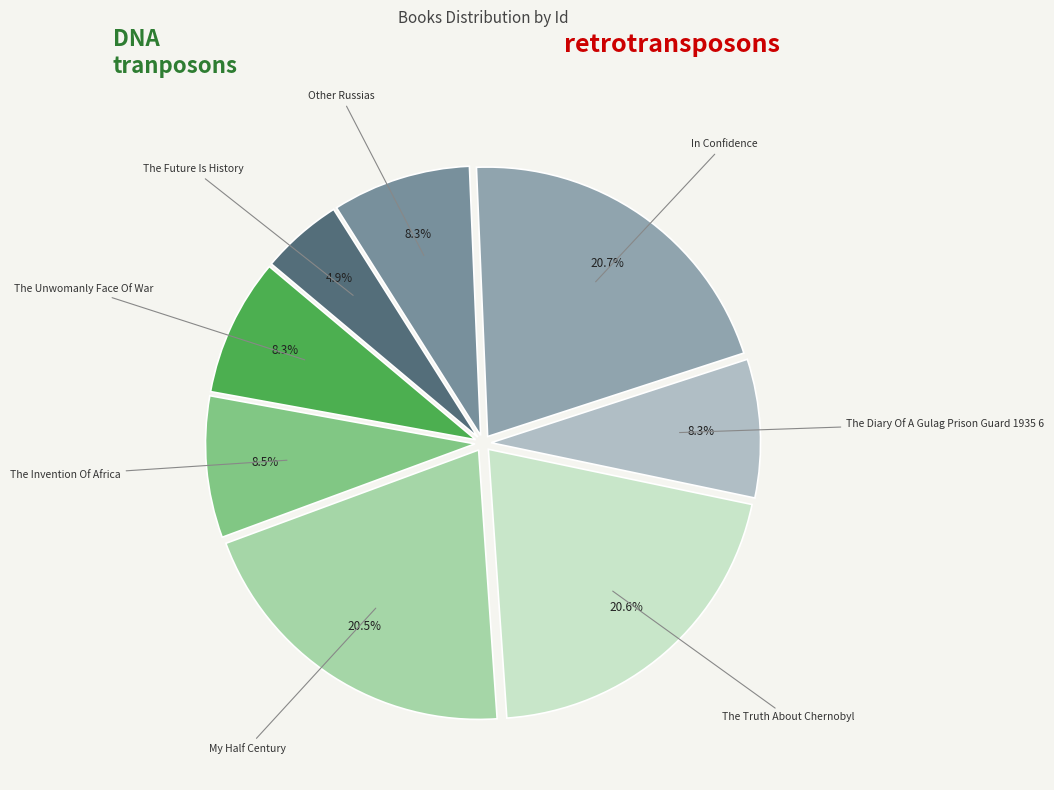

Which slice is the smallest?

The Future Is History